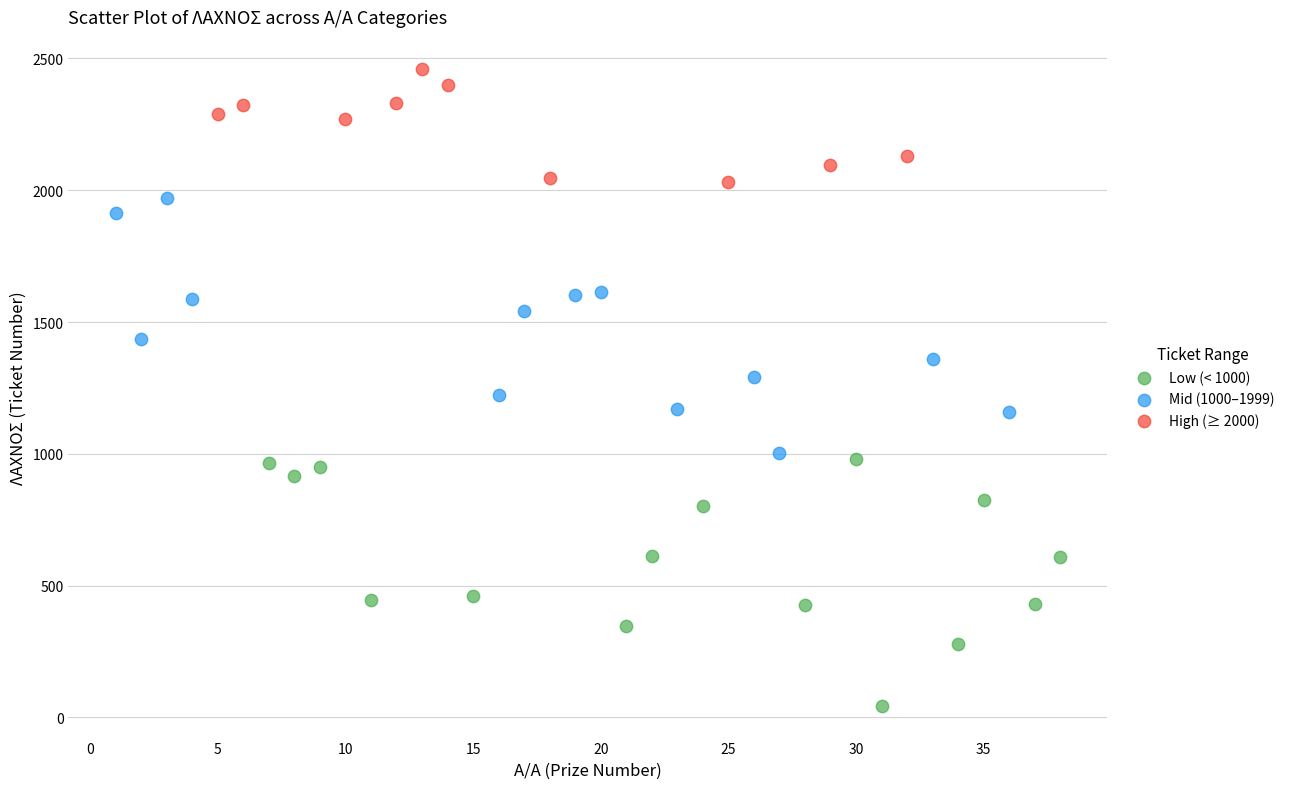

What are all the series names shown in the legend?

Low (< 1000), Mid (1000–1999), High (≥ 2000)